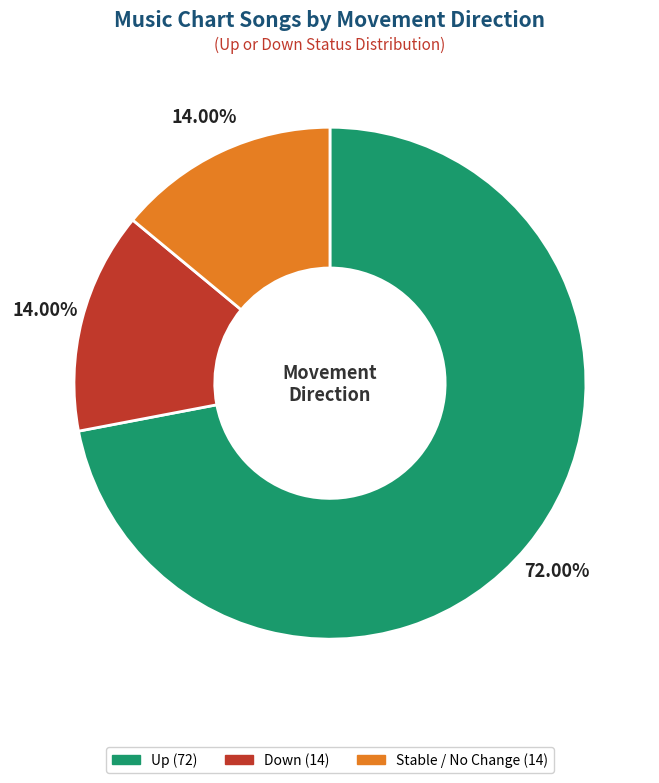

Is there a majority slice in this chart?

Yes